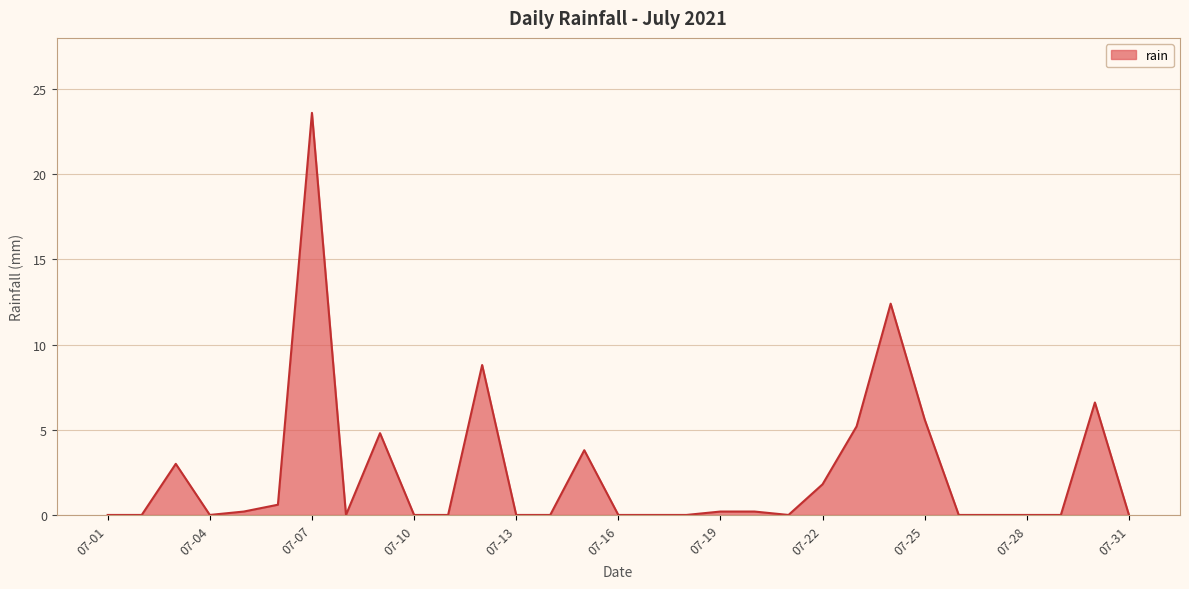

What is the greatest value displayed?

23.6